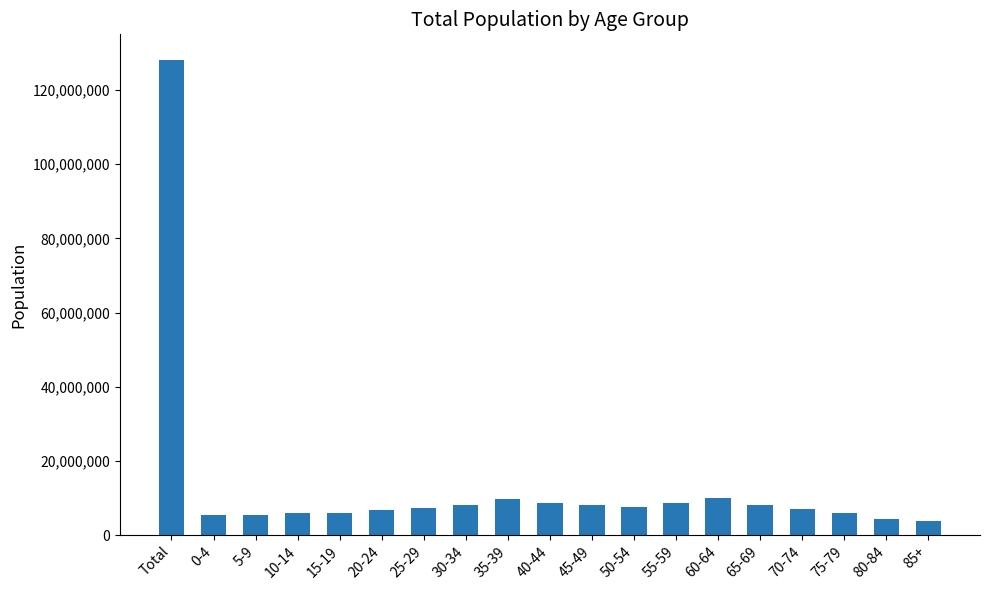

Are the bars horizontal?

No